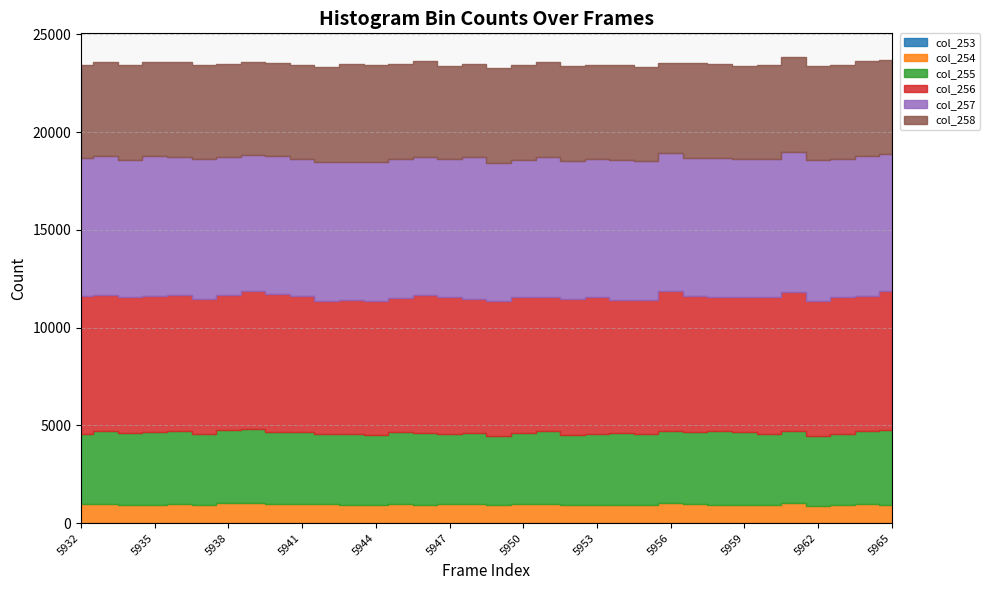

How many lines are shown in the chart?

6